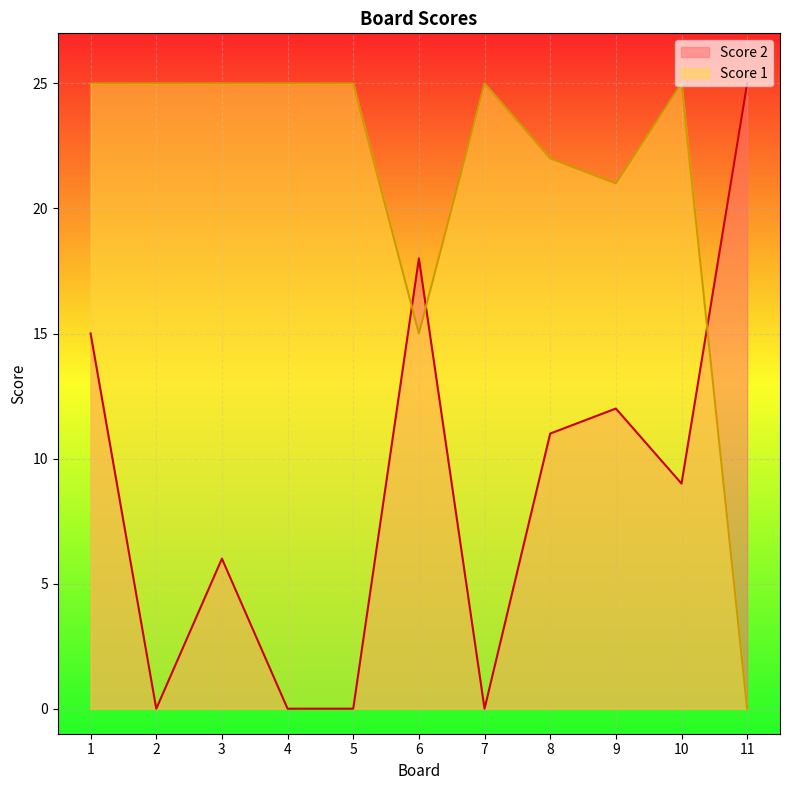

What is the difference between the maximum and minimum values in the Score 1 series?

25